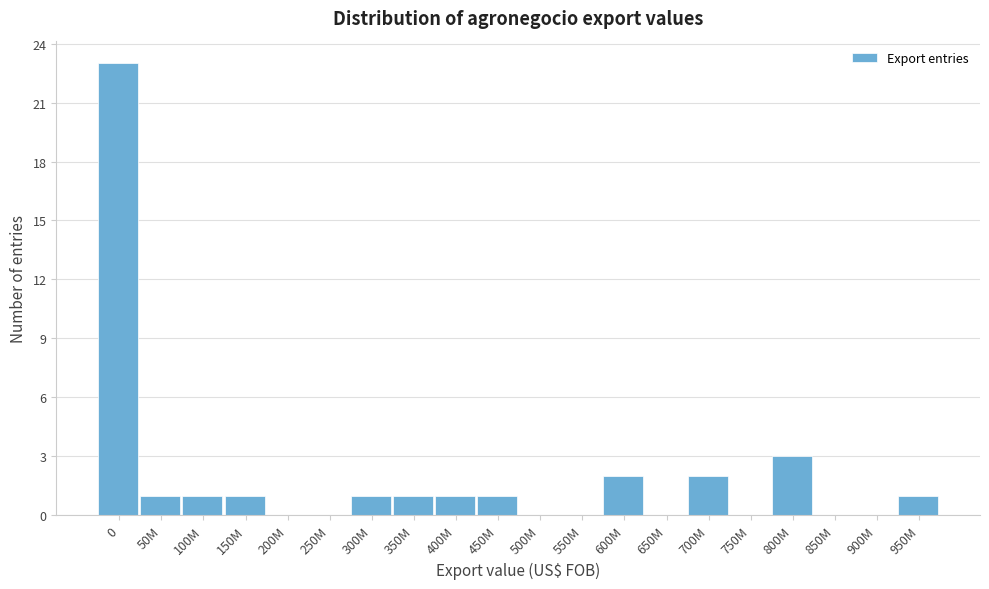

Reading right to left, transcribe all the data shown in this chart.

950M=1	900M=0	850M=0	800M=3	750M=0	700M=2	650M=0	600M=2	550M=0	500M=0	450M=1	400M=1	350M=1	300M=1	250M=0	200M=0	150M=1	100M=1	50M=1	0=23